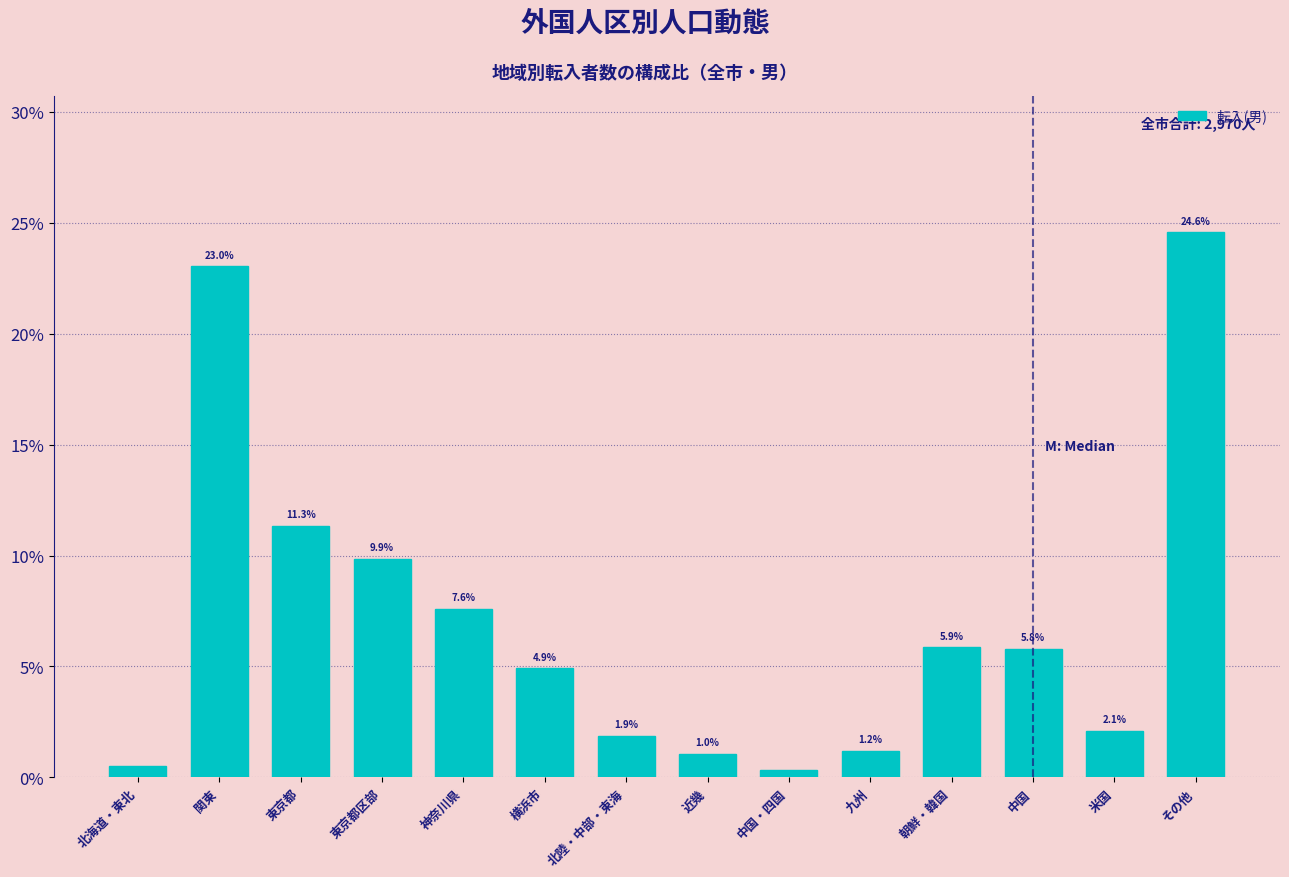

At which label is the value closest to 12?

東京都